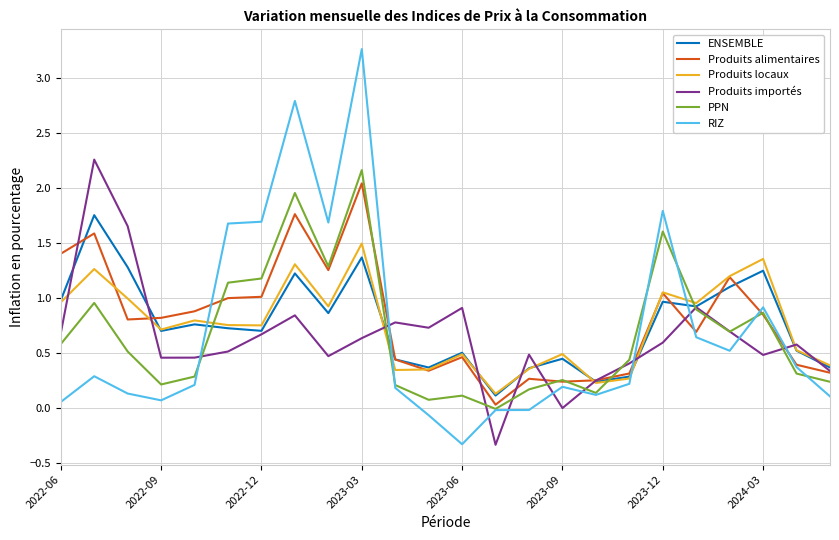

How many lines are shown in the chart?

6